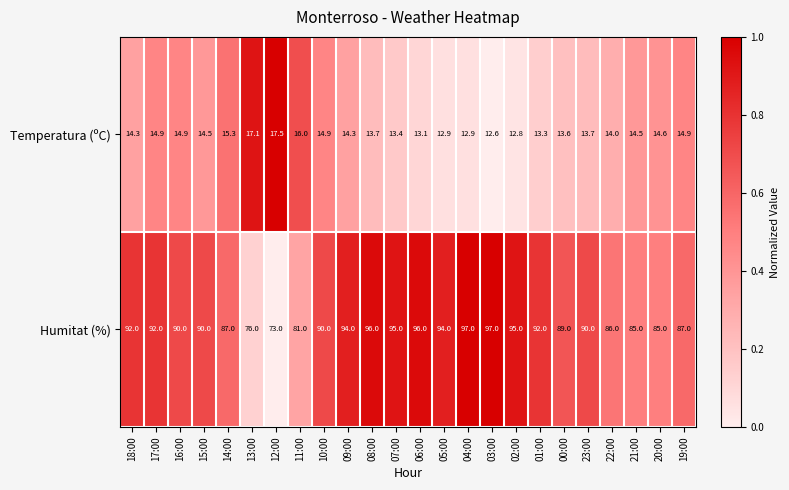

List the series in order of their overall mean, highest first.

Humitat (%), Temperatura (ºC)